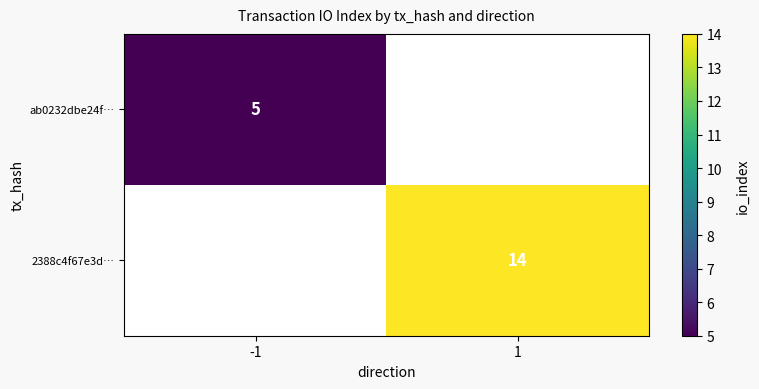

At how many categories does at least one series exceed 11?

1